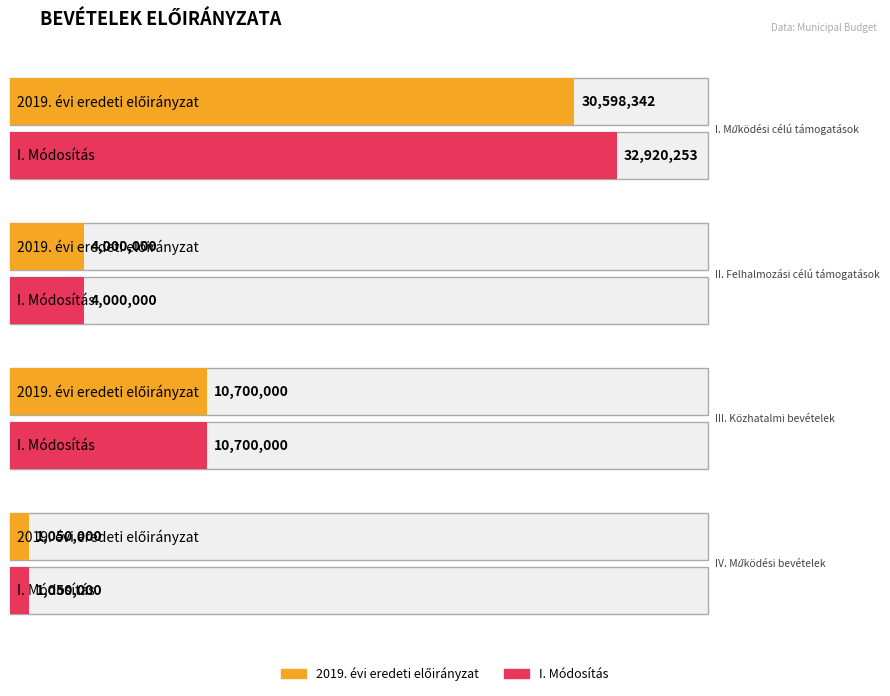

At which label is I. Módosítás closest to 16985126?

III. Közhatalmi bevételek